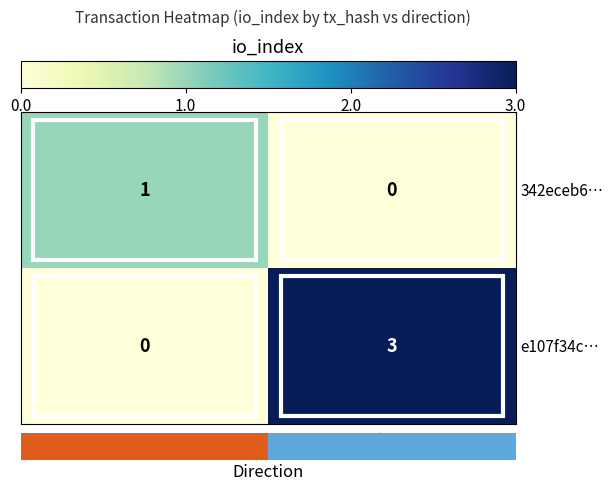

The 342eceb6… series shows 1 at -1. True or false?

True